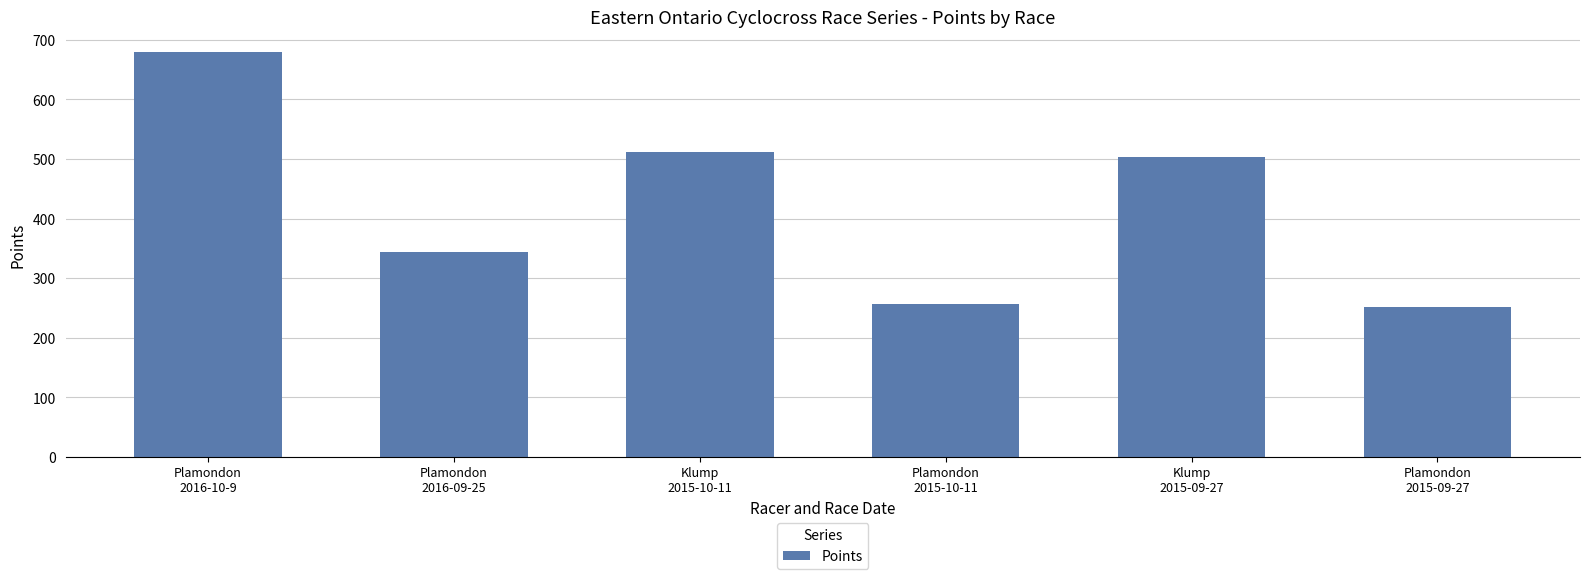

At which category does the chart reach its peak across all series?

Plamondon
2016-10-9